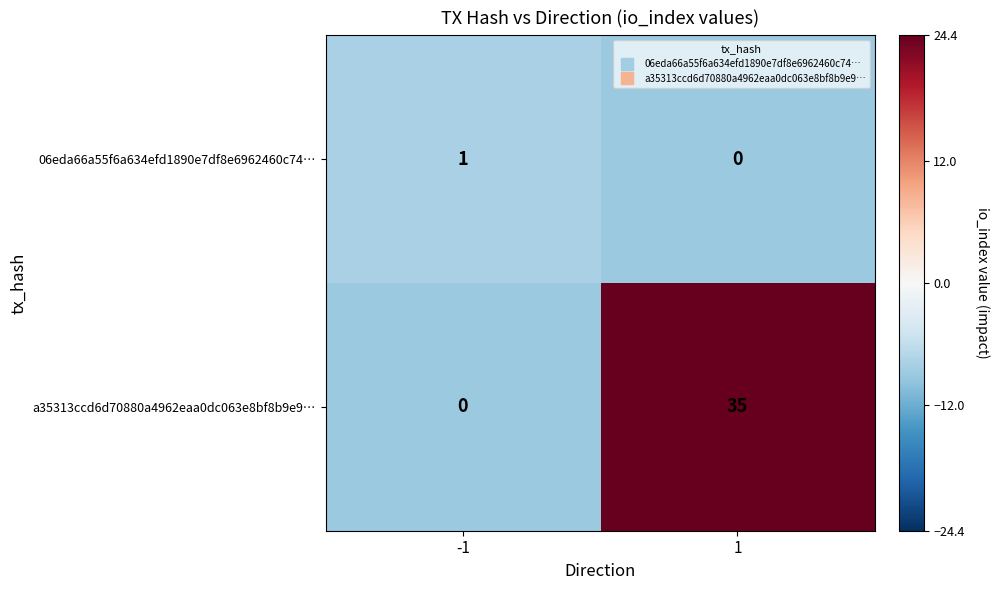

How many data points in a35313ccd6d70880a4962eaa0dc063e8bf8b9e9… are less than 35?

1